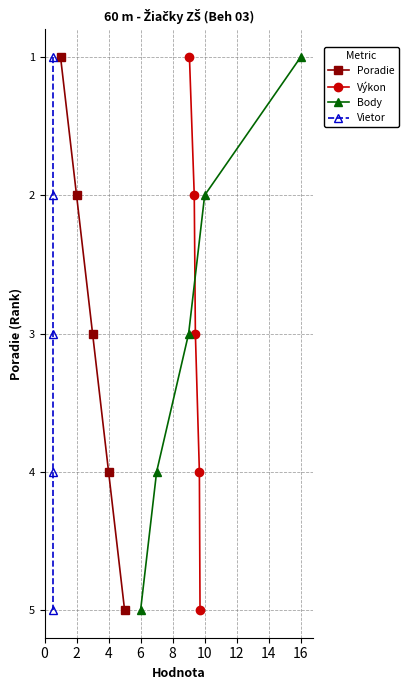

How many values in the Výkon series are below 3?

2